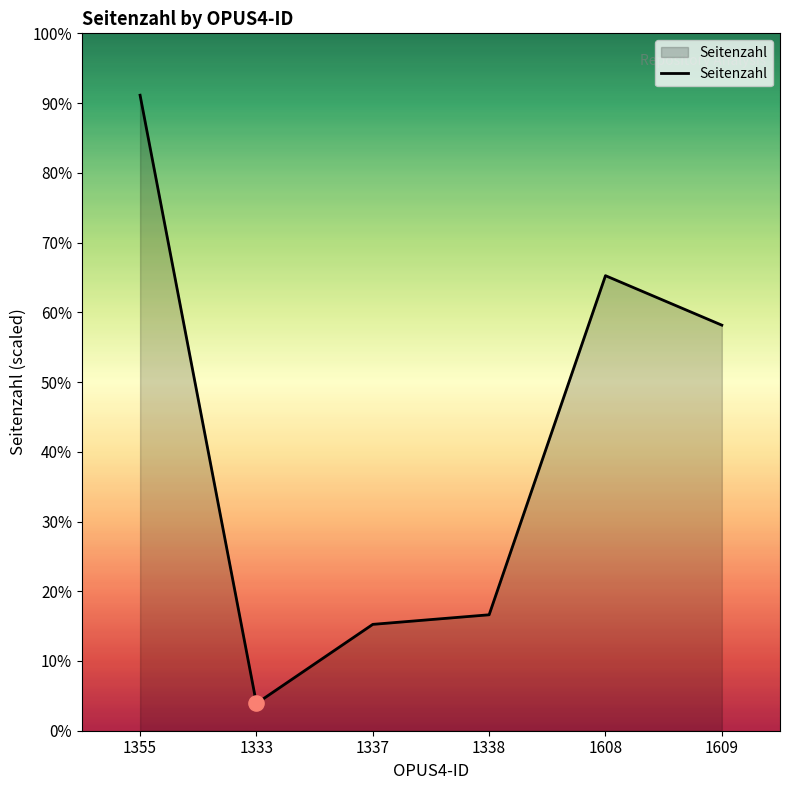

Between 1608 and 1337, which is larger?

1608